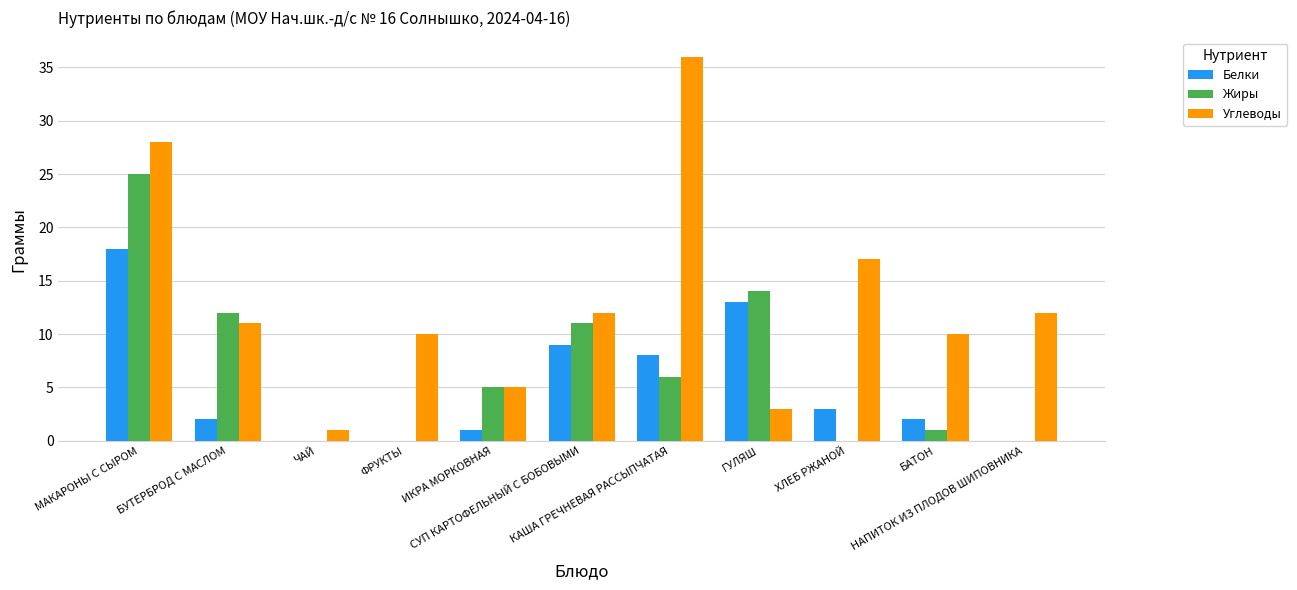

What is the maximum value for Белки?

18